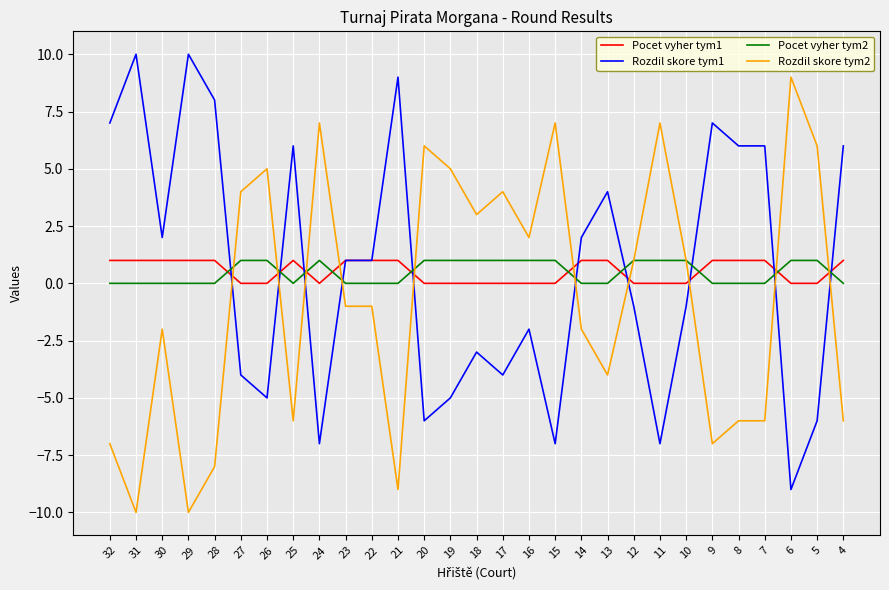

Rank the series at 29 from lowest to highest value.

Rozdil skore tym2, Pocet vyher tym2, Pocet vyher tym1, Rozdil skore tym1